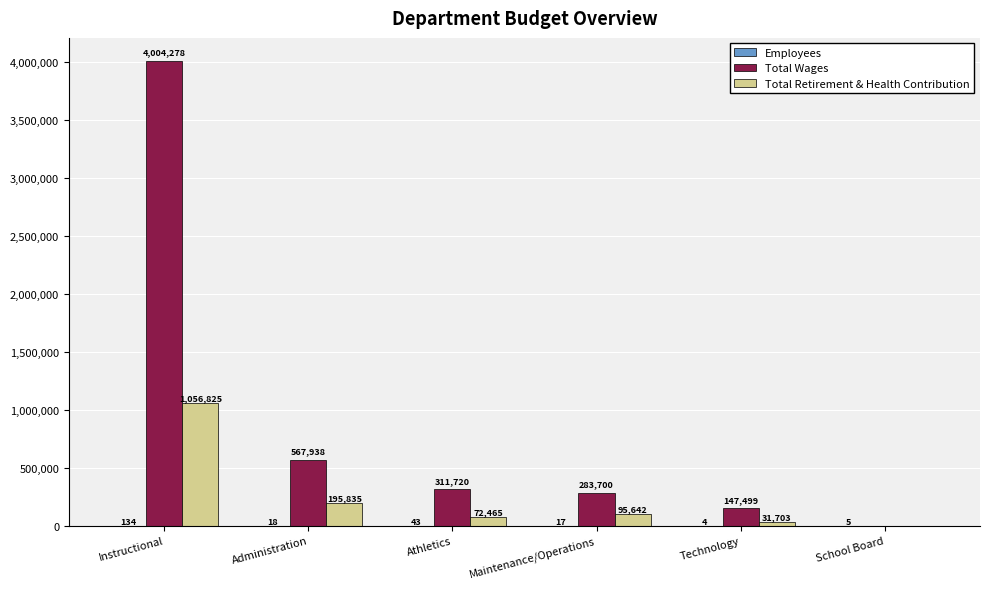

The value of Total Wages at Administration is 187792. True or false?

False